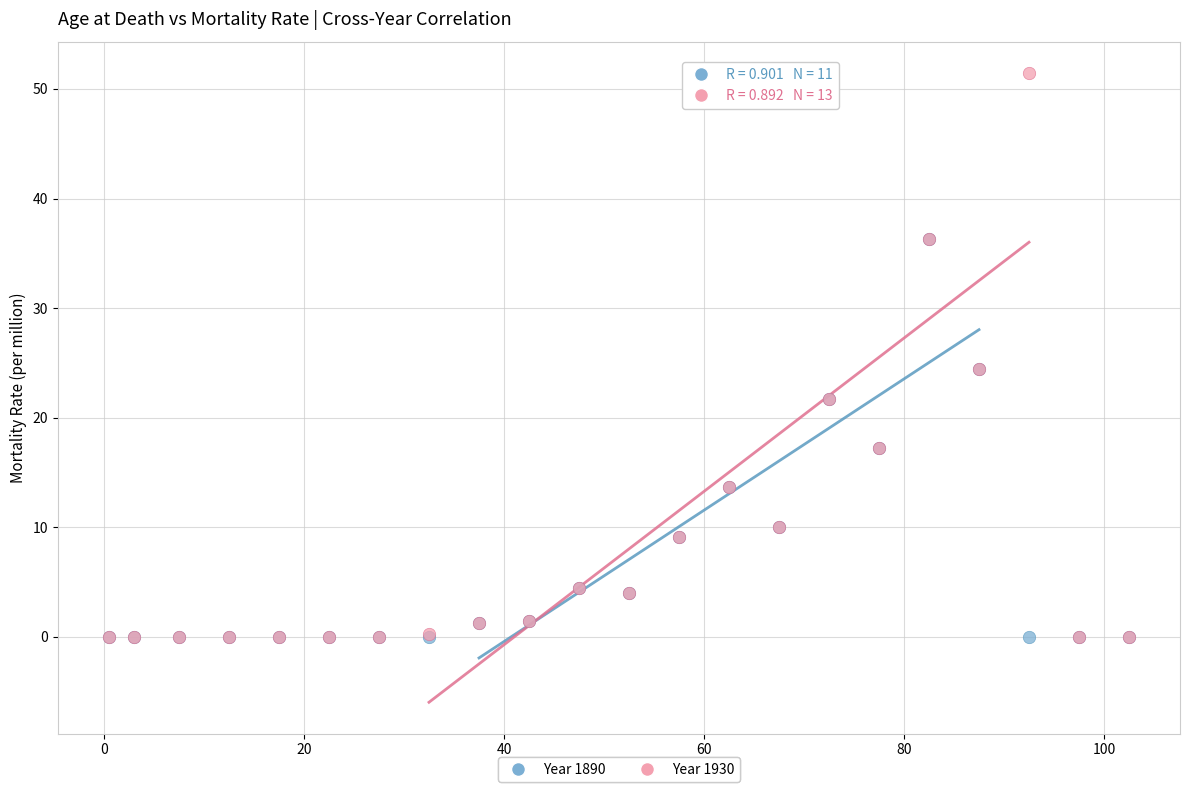

Which series reaches the maximum Y coordinate?

Year 1930